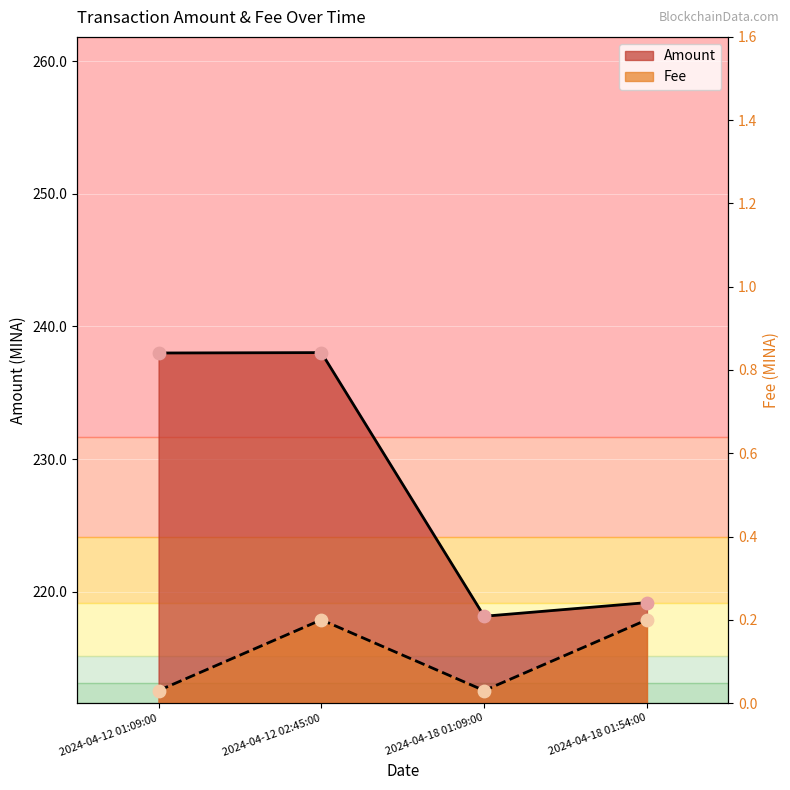

Which series has the largest total across all categories?

Amount